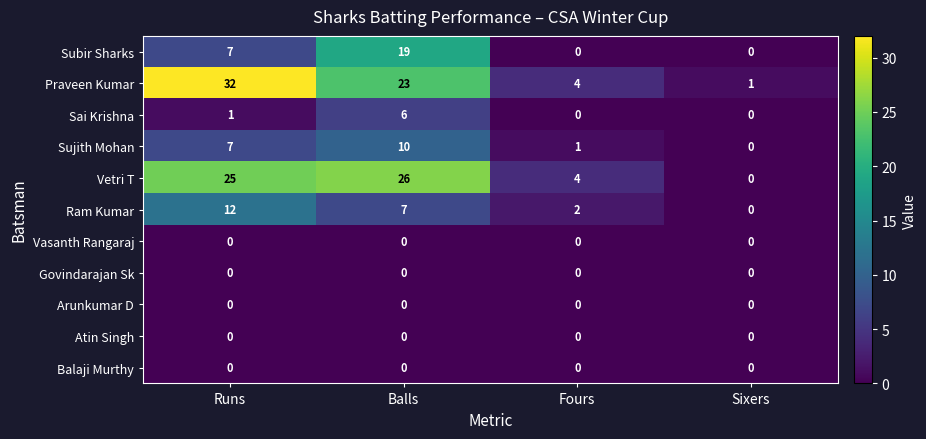

Read the Praveen Kumar value at Runs, to the nearest 5.

30